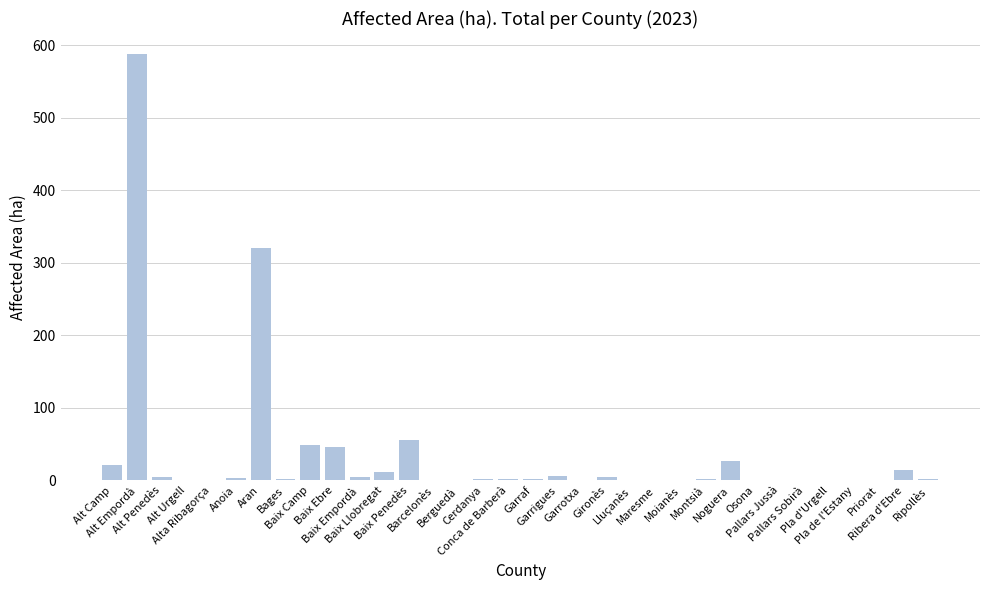

What is the sum of all values?

1177.9